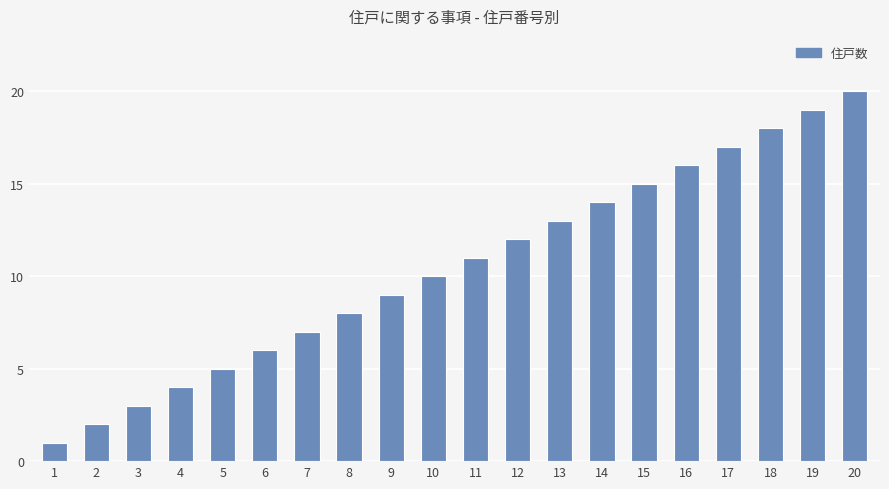

What is the value of the 13th bar from the left?

13